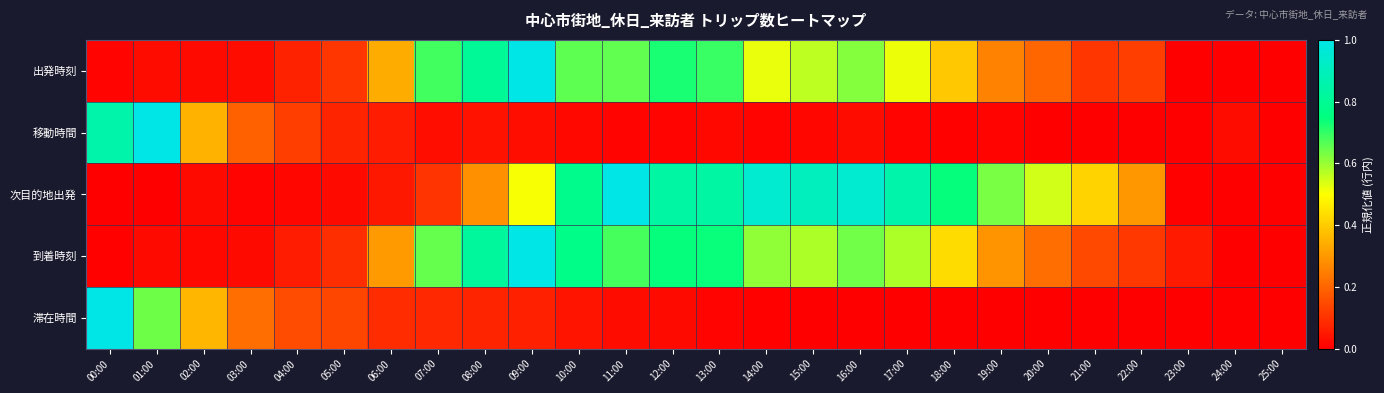

What is the spread (max minus min) of values at 19:00?

0.6